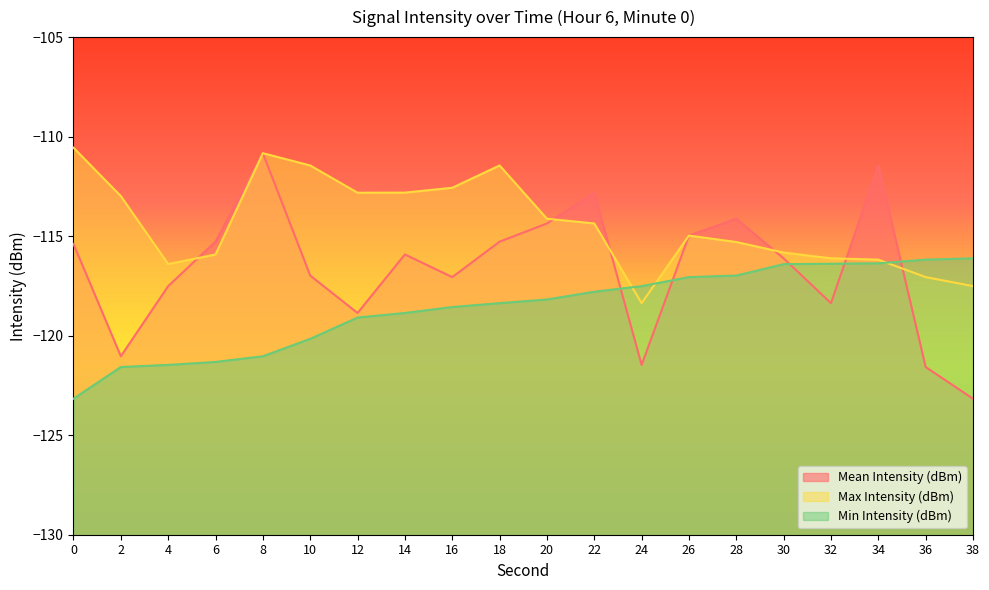

What is the spread (max minus min) of values at 4?

5.1